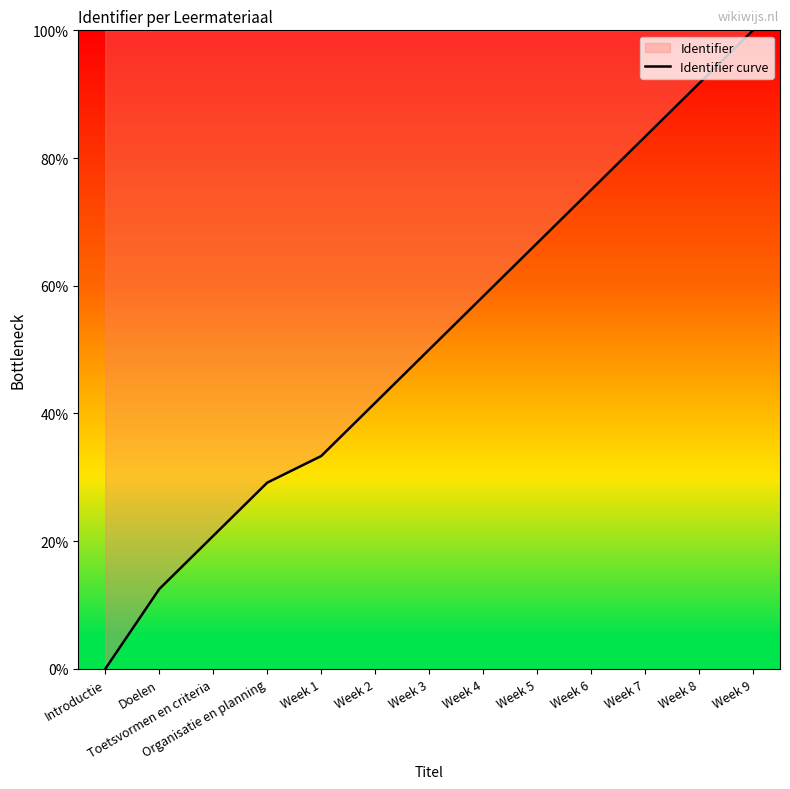

What is the value of the 2nd point from the left?

12.5